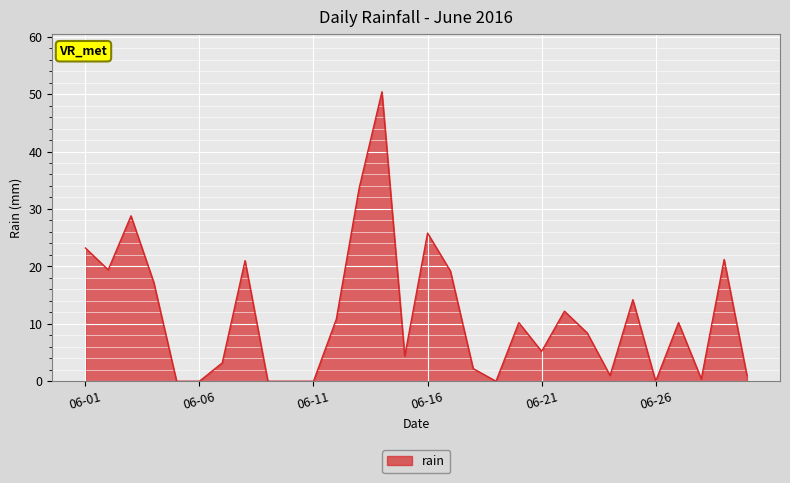

What is the greatest value displayed?

50.4